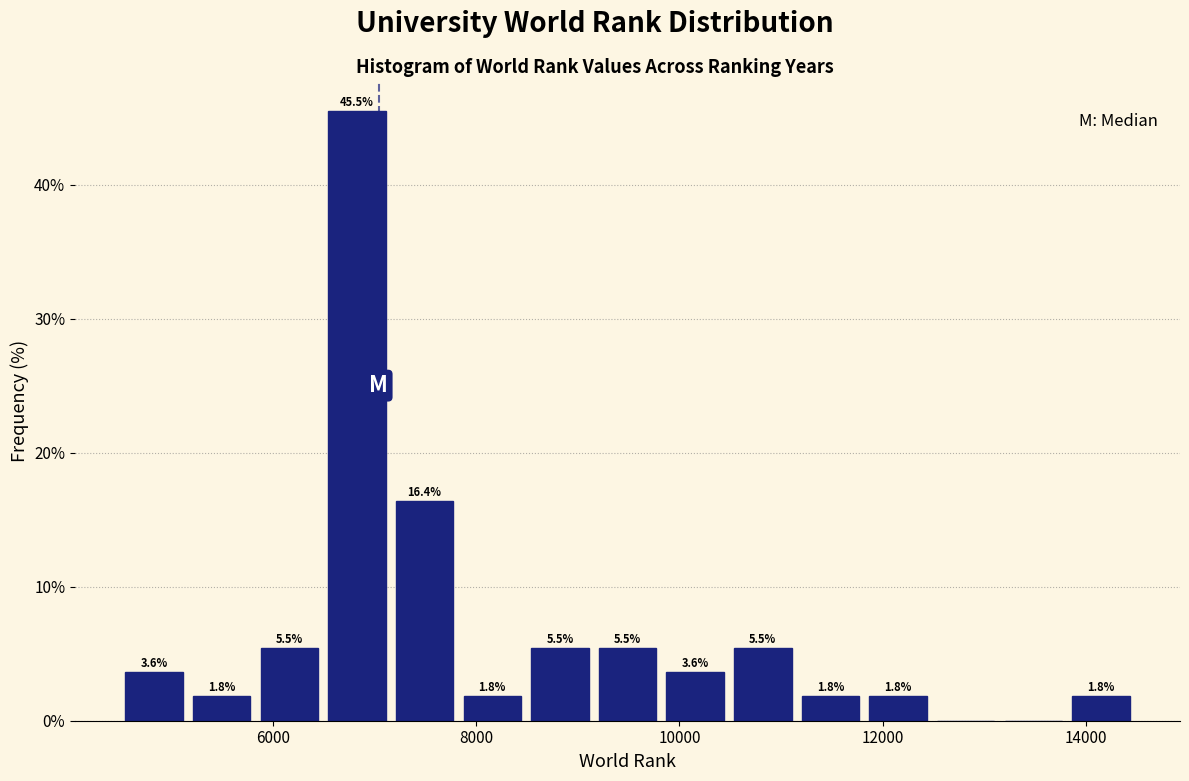

Read against the x-axis, roughly where is the centre of the tallest bar?

6800